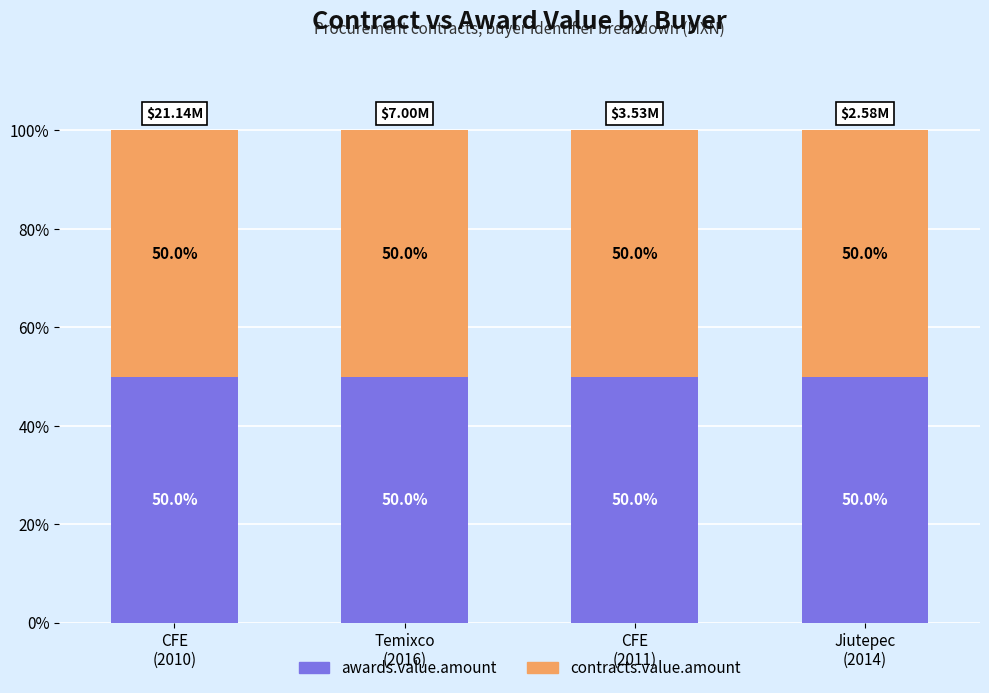

Are the bars horizontal?

No